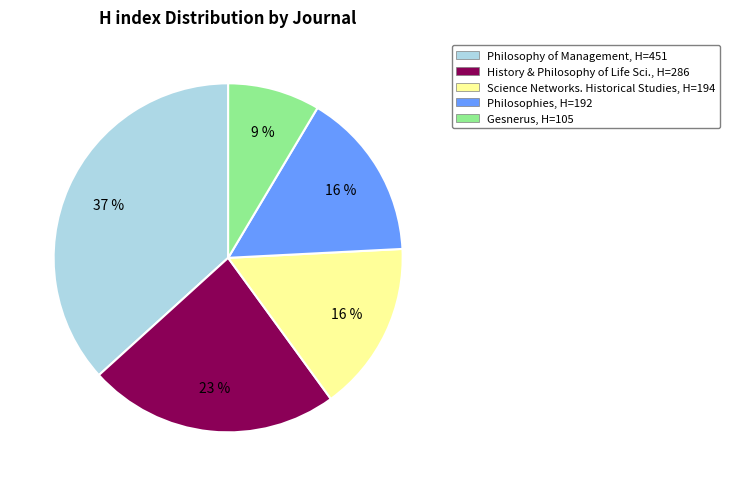

To the nearest percent, what is the average slice percentage?

20%